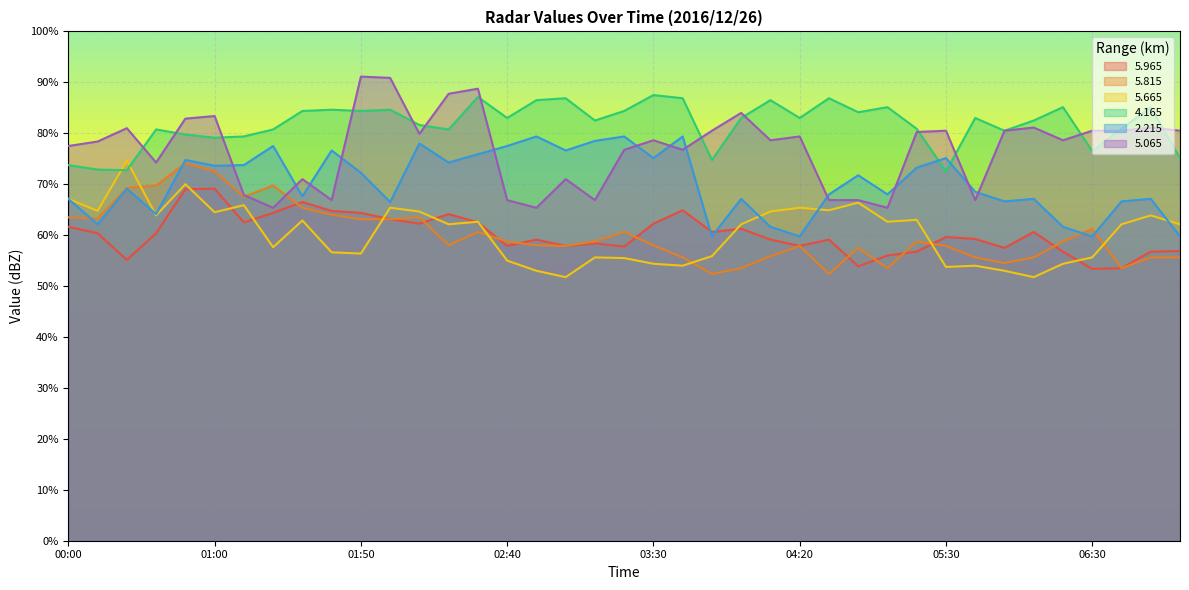

List the labels in order of   5.065 value, largest first.

01:50, 02:00, 02:30, 02:20, 04:00, 01:00, 00:50, 06:10, 06:50, 00:20, 03:50, 05:30, 06:00, 06:30, 06:40, 07:00, 05:20, 02:10, 04:20, 03:30, 04:10, 06:20, 00:10, 00:00, 03:20, 03:40, 00:40, 01:30, 03:00, 01:10, 01:40, 02:40, 03:10, 04:30, 05:00, 05:40, 01:20, 02:50, 05:10